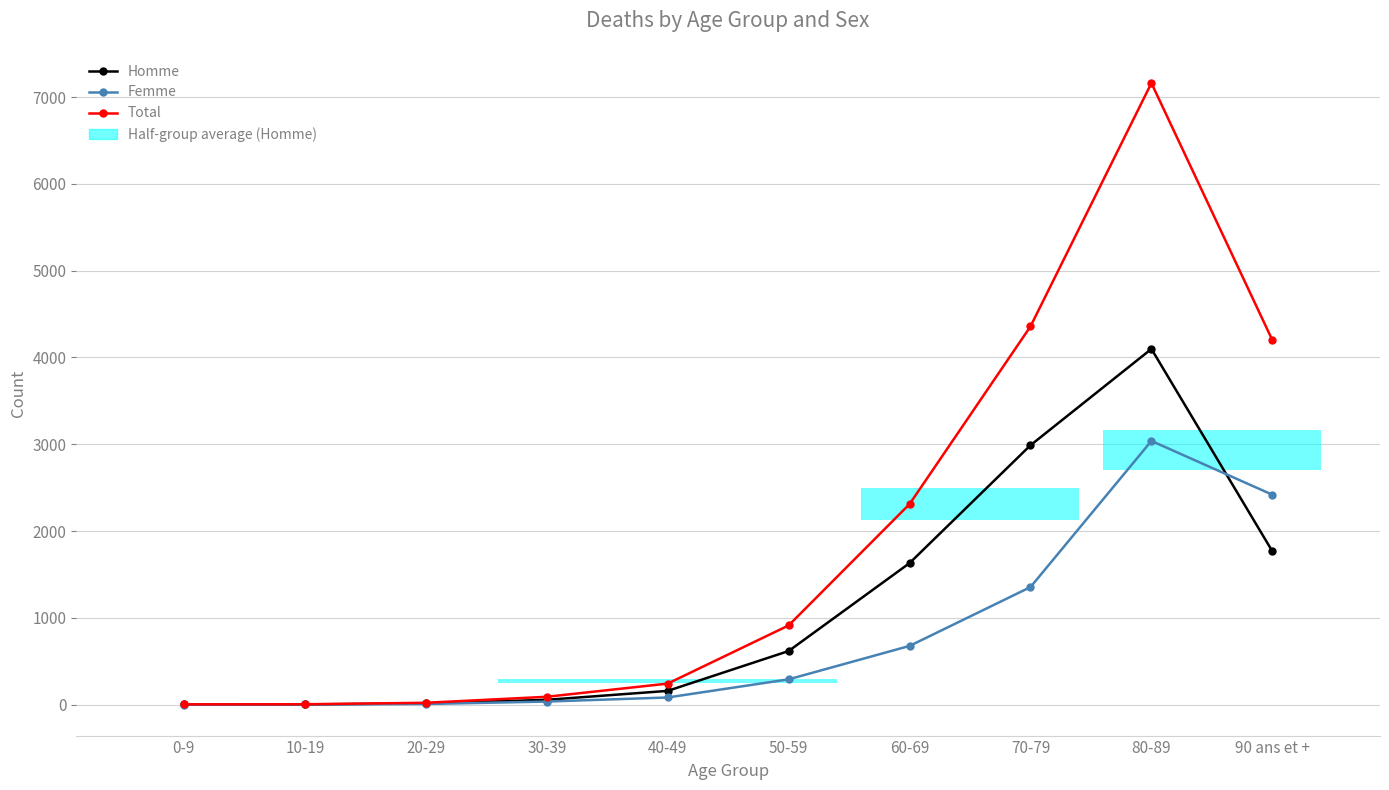

What value does the Femme series have at 30-39, to the nearest 50?

50